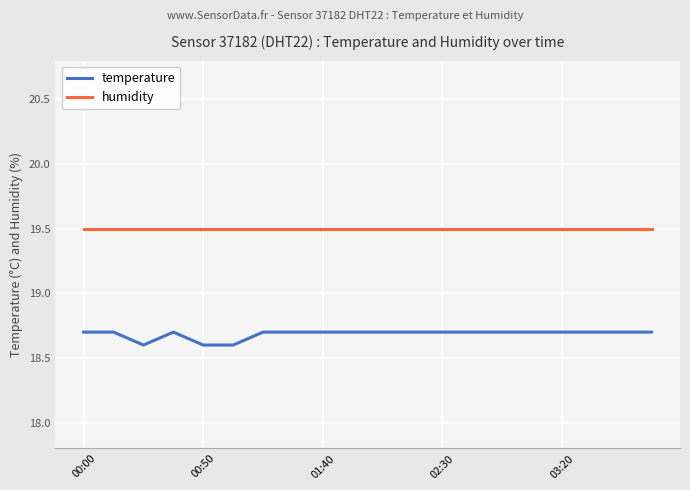

Which series has the widest spread of values?

temperature